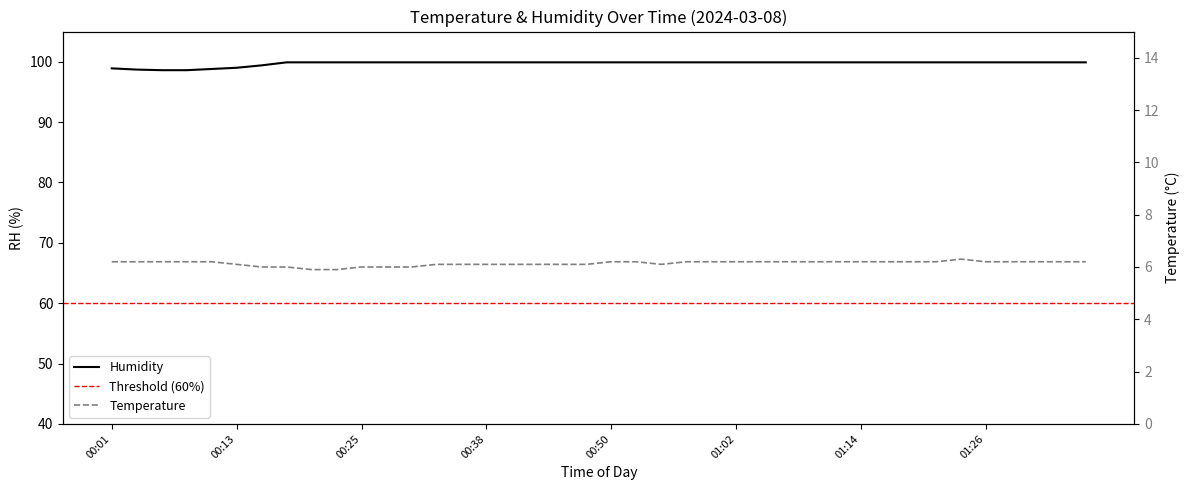

What is the sum of the humidity values at 00:52 and 00:04?

198.6